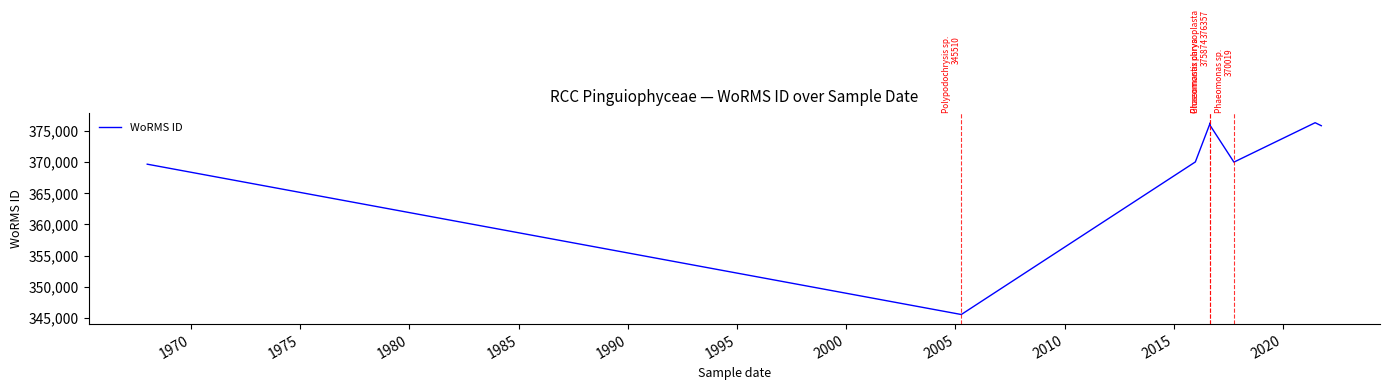

What is the average value?

369972